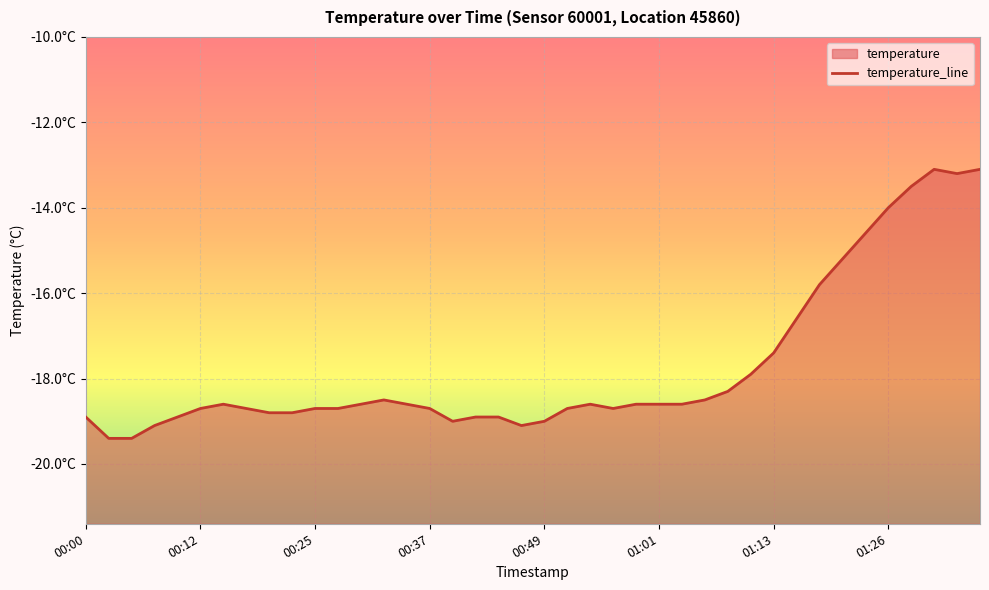

True or false: there are more than 0 points higher than both neighbors.

True